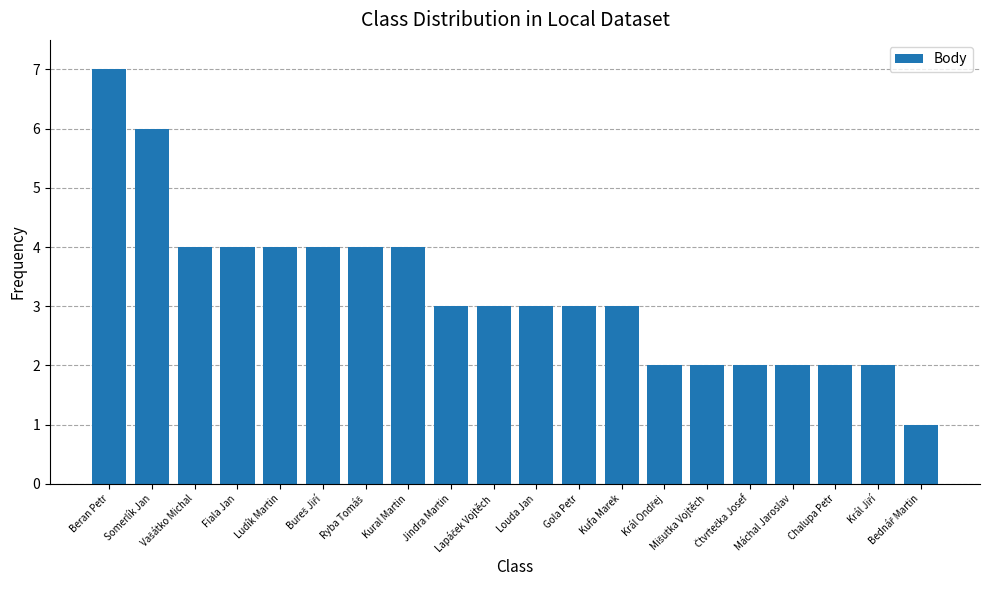

What is the value of the 11th bar from the left?

3